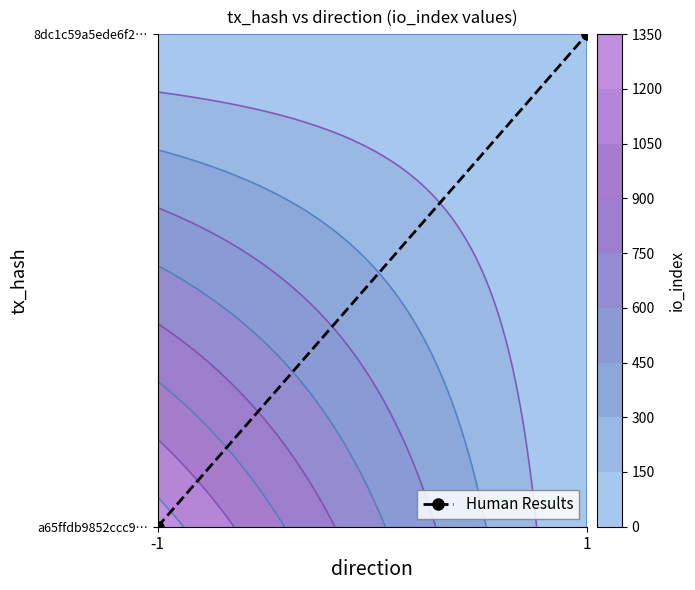

Between 1 and -1, which is larger?

1